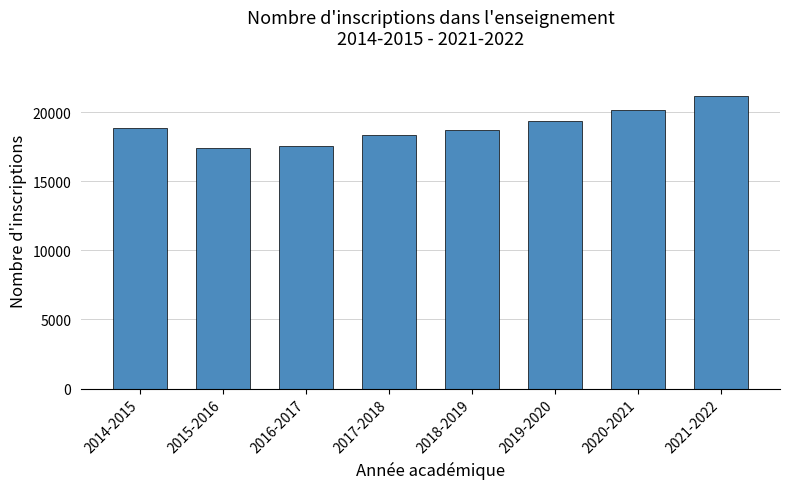

What is the value of the 5th bar from the left?

18714